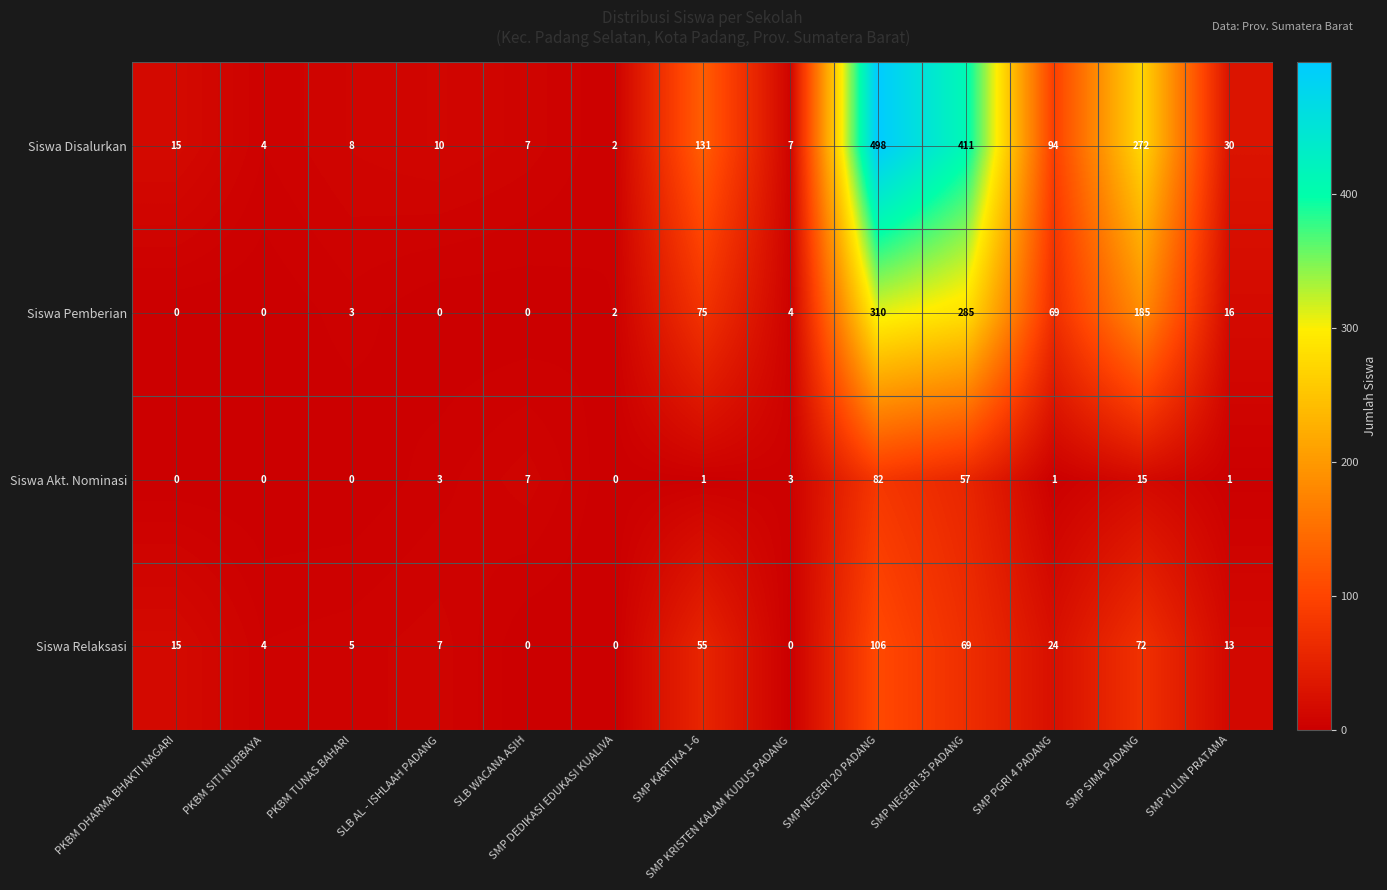

Which label corresponds to the largest value in the chart?

SMP NEGERI 20 PADANG